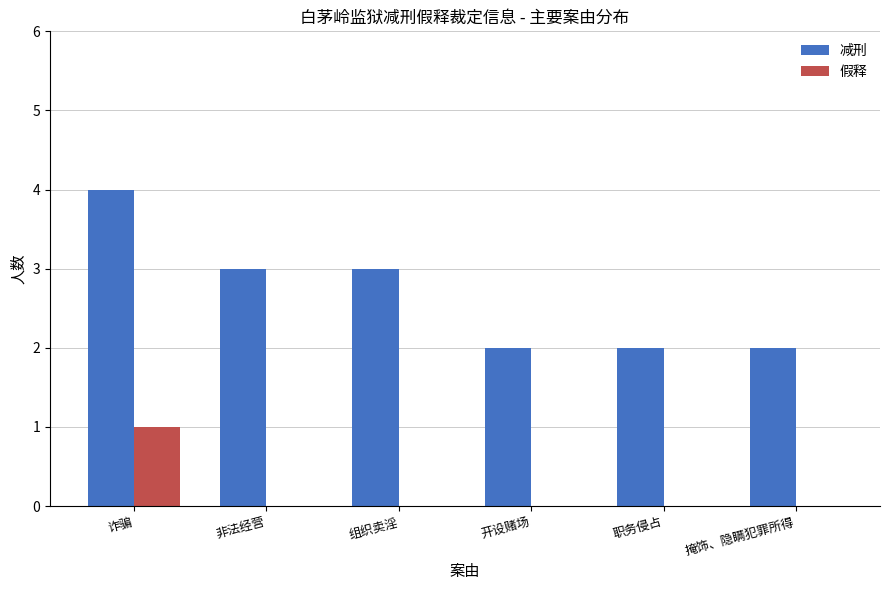

Which series changed the most between 组织卖淫 and 职务侵占?

减刑